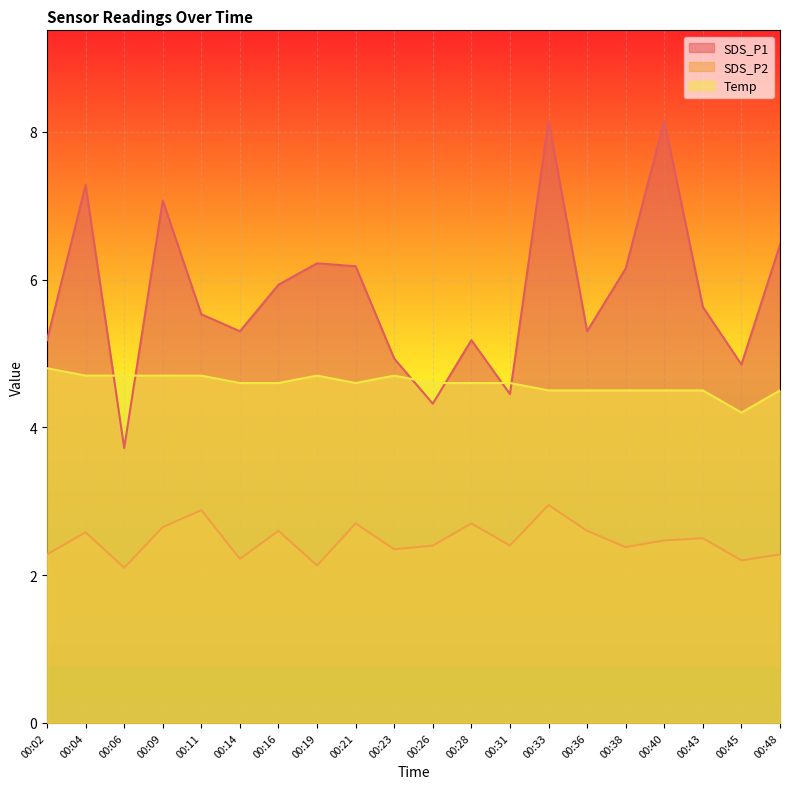

Rank the categories by SDS_P1 value from lowest to highest.

00:06, 00:26, 00:31, 00:45, 00:23, 00:02, 00:28, 00:14, 00:36, 00:11, 00:43, 00:16, 00:38, 00:21, 00:19, 00:48, 00:09, 00:04, 00:33, 00:40